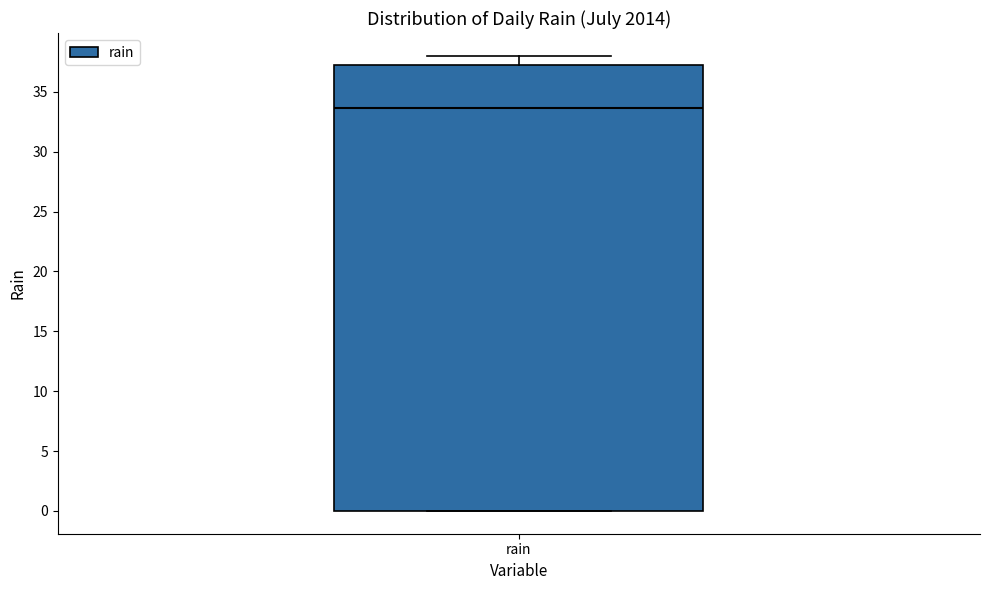

Where is the upper edge of the box for rain on the y-axis? The values are not printed on the chart, so give them approximately, as read against the axis.

37.0